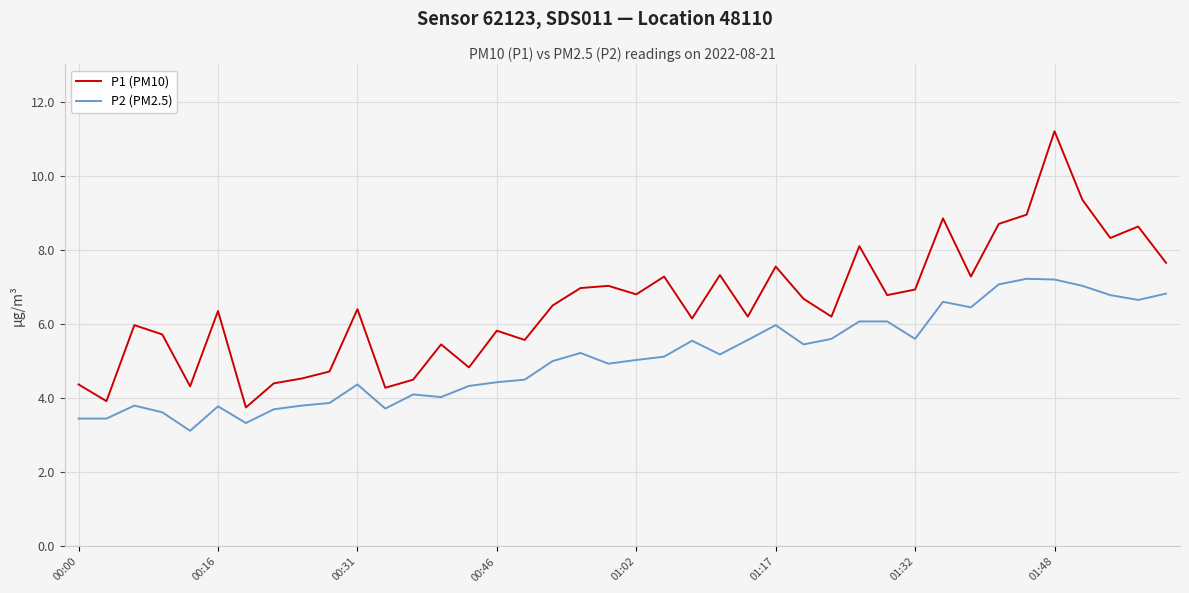

List the series in order of their overall mean, highest first.

P1 (PM10), P2 (PM2.5)